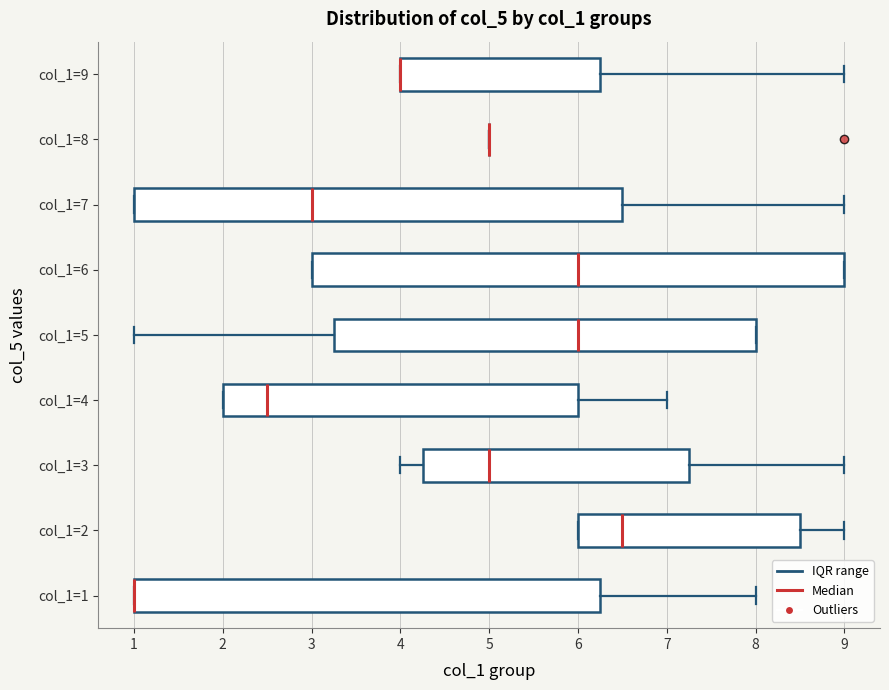

Comparing the boxes themselves (not the whiskers), which one is the widest?

col_1=6